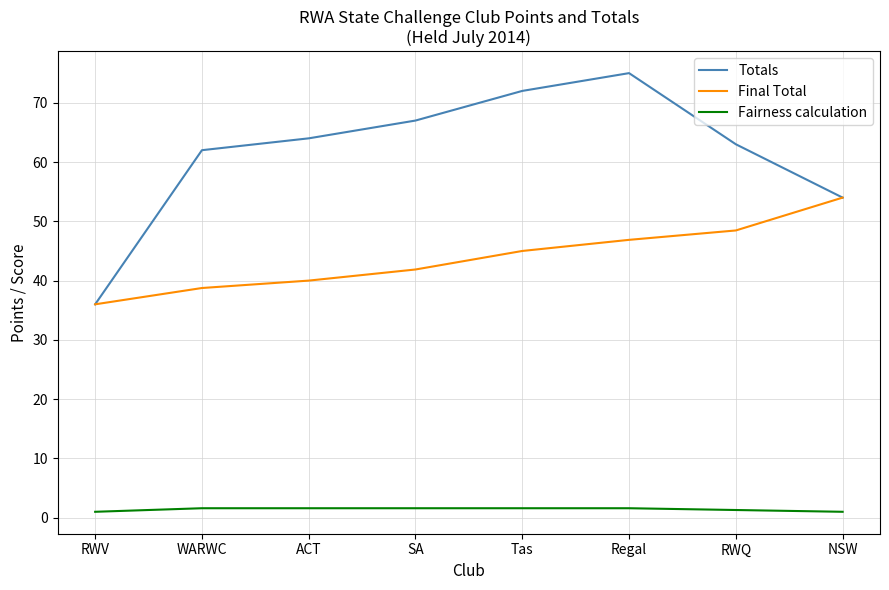

What position from the right is Tas?

4